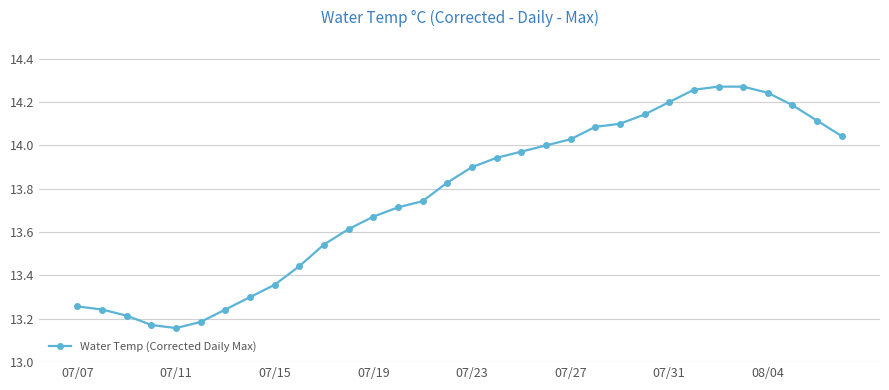

What is the difference between the maximum and minimum values?

1.1